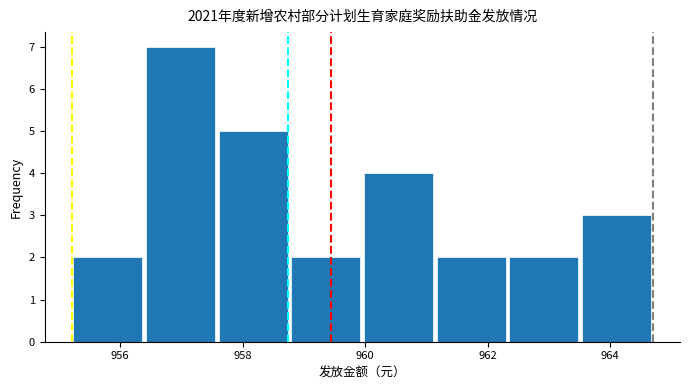

Over which range of the x-axis is the bar tallest?

956.4 to 957.6